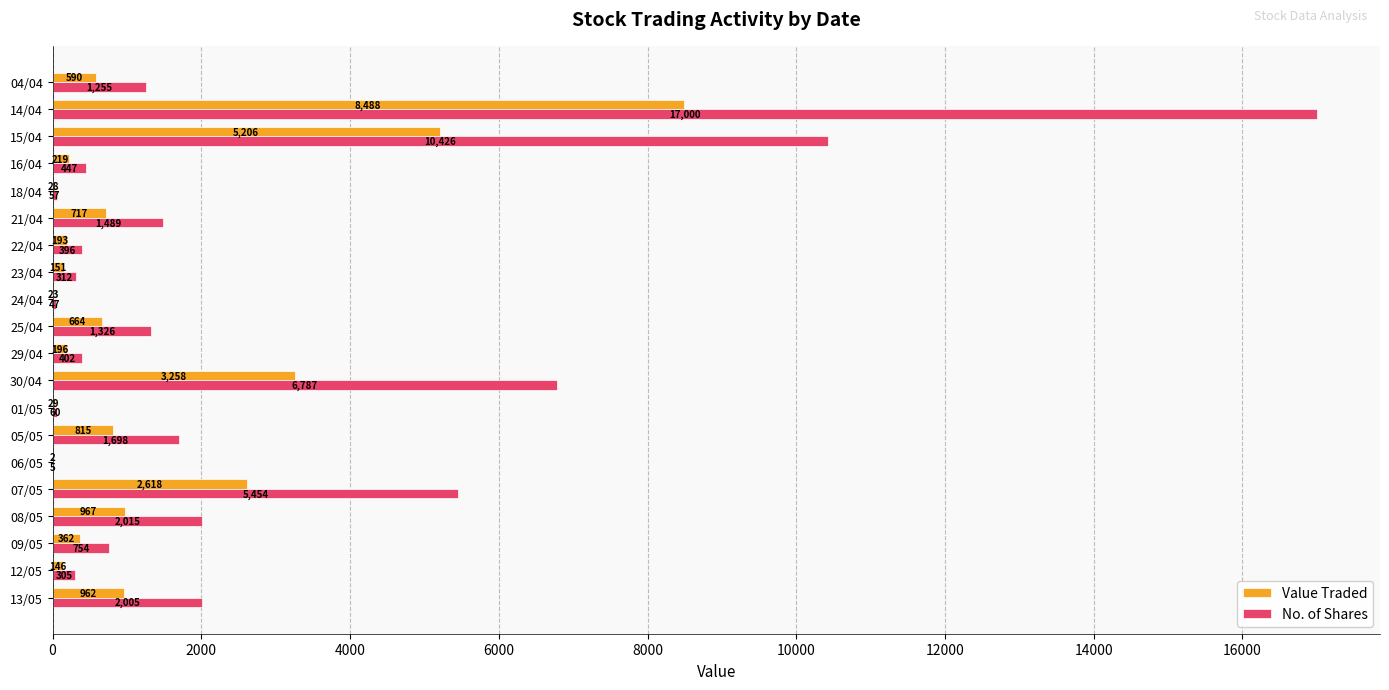

What is the sum of all No. of Shares values?

52240